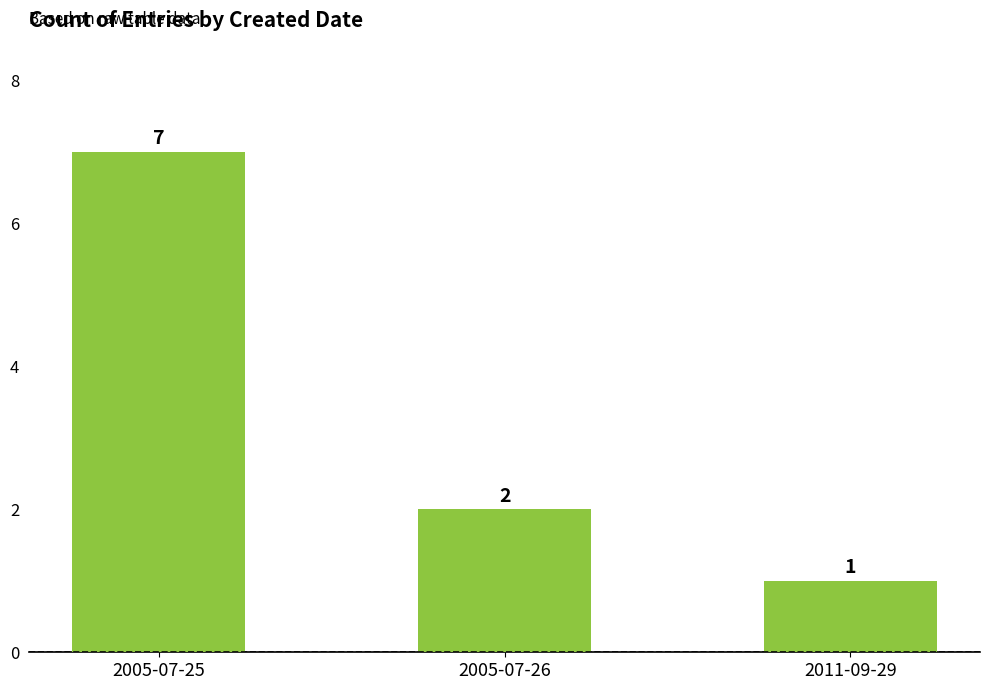

Is it true that the value at 2011-09-29 is 2?

False